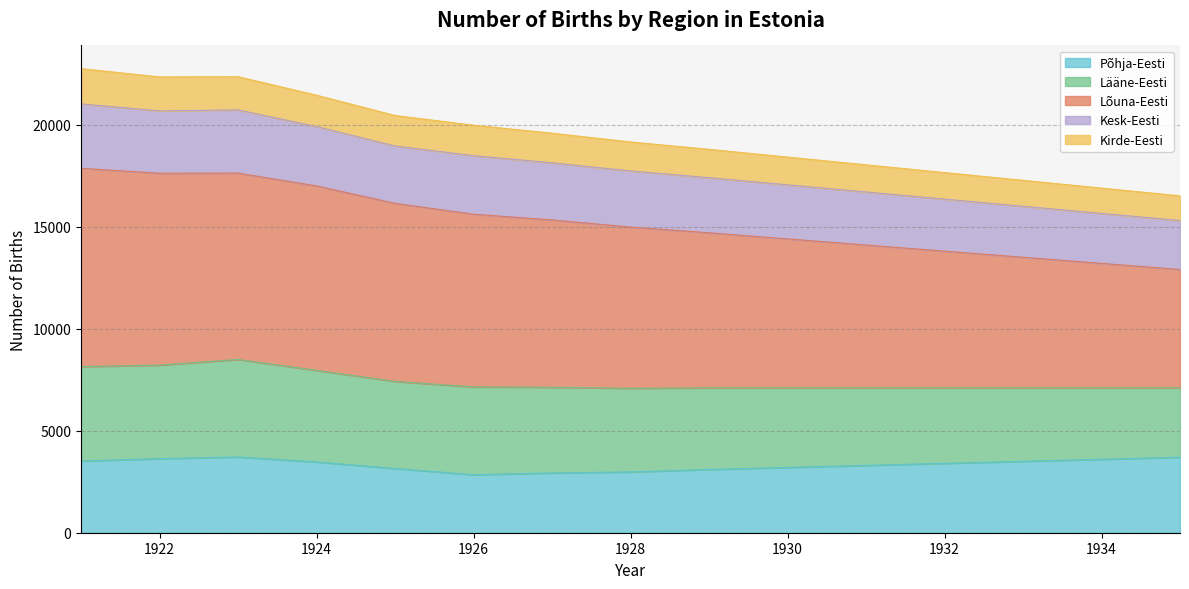

What are all the series names shown in the legend?

Põhja-Eesti, Lääne-Eesti, Lõuna-Eesti, Kesk-Eesti, Kirde-Eesti